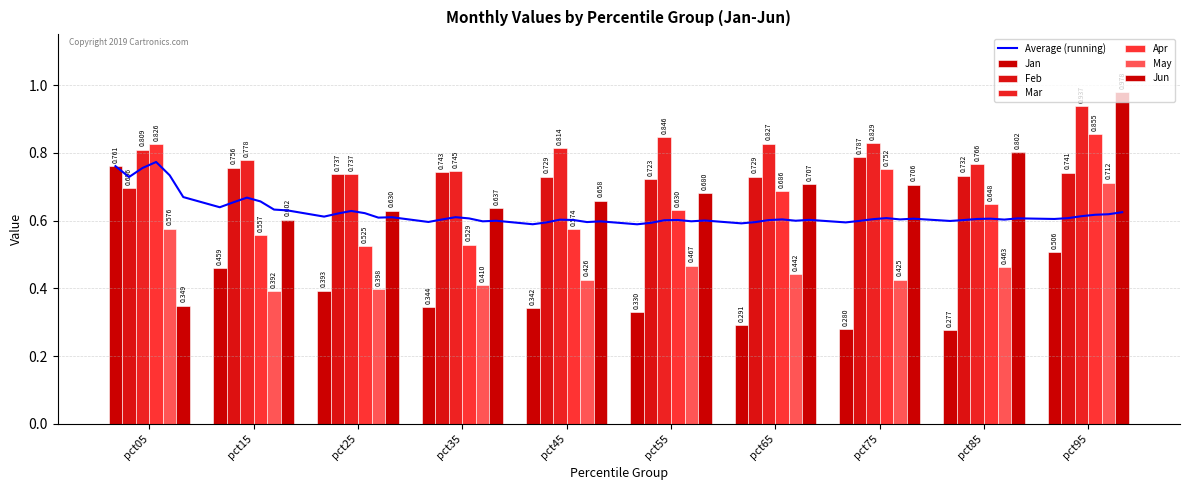

Count the Jan values in the range 0 to 1.

10